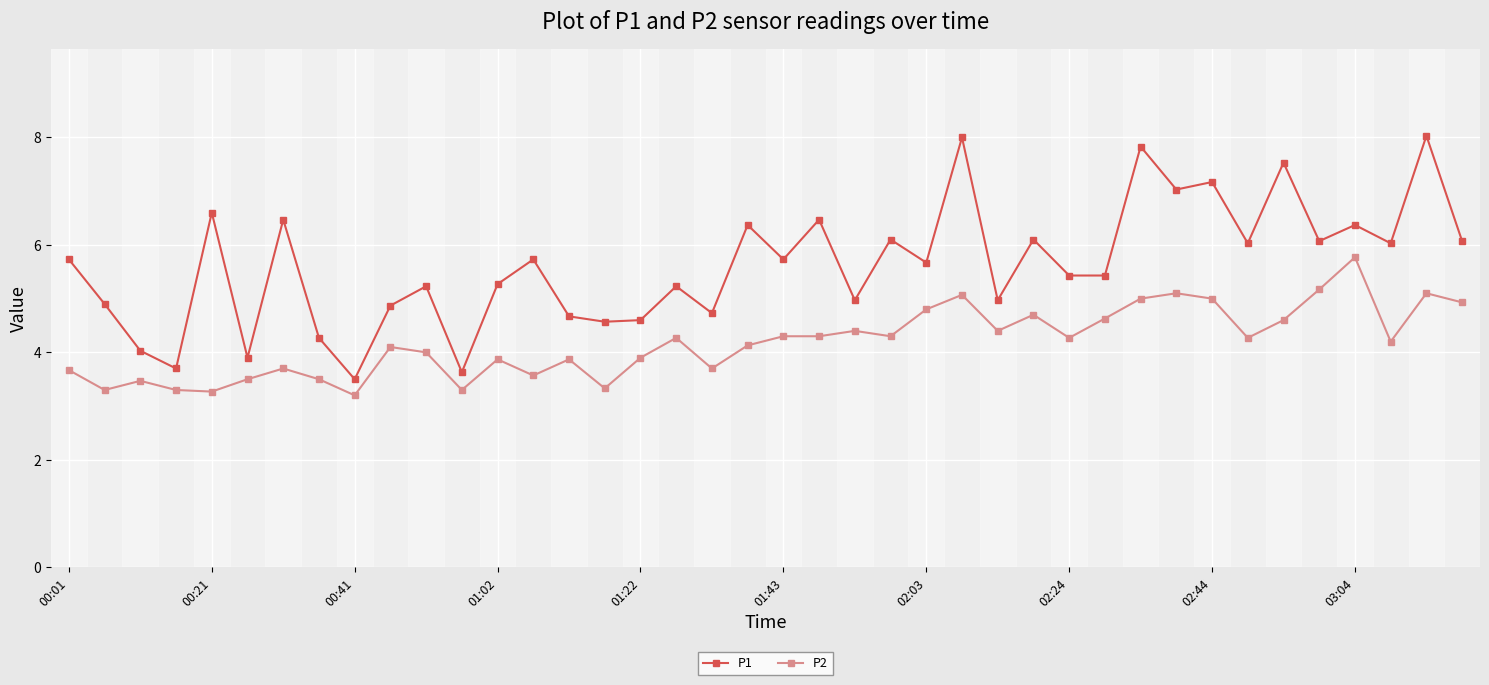

What is the minimum value shown in the chart?

3.2